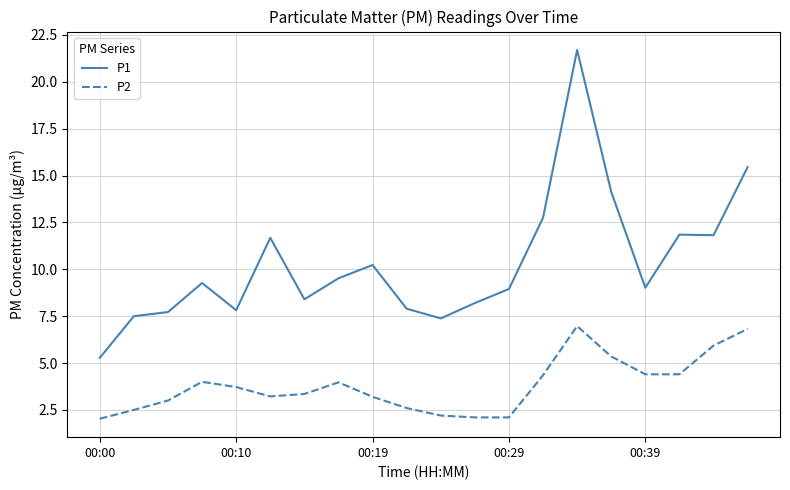

True or false: P2 and P1 intersect in this chart.

False